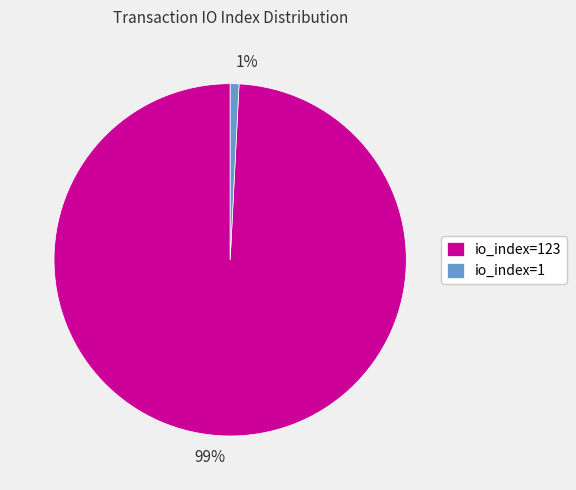

Does any single category account for the majority?

Yes